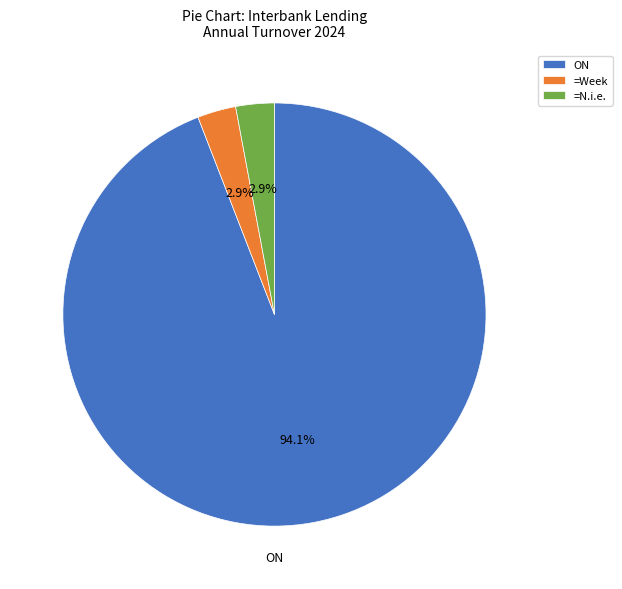

How many segments does this pie chart have?

3